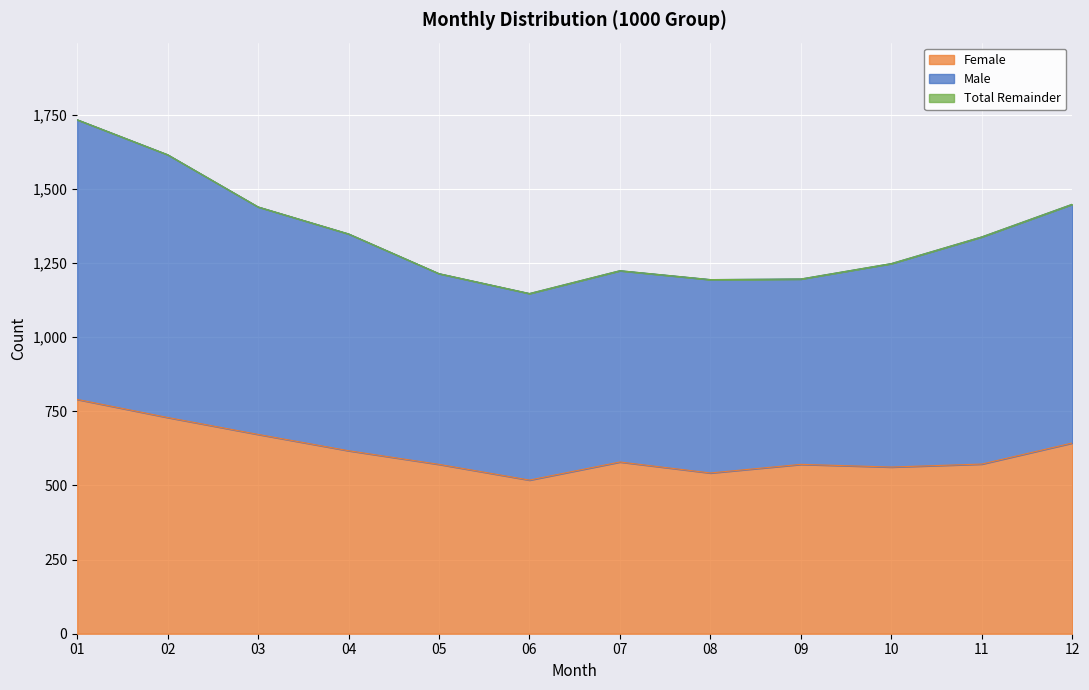

What is the minimum value for Female?

518